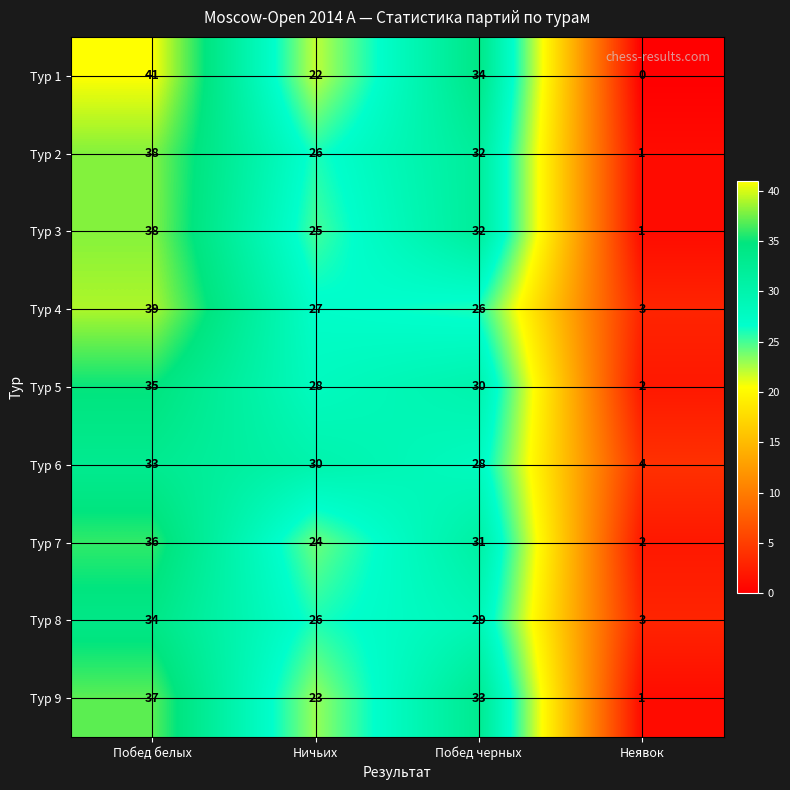

The Тур 5 series shows 3 at Неявок. True or false?

False